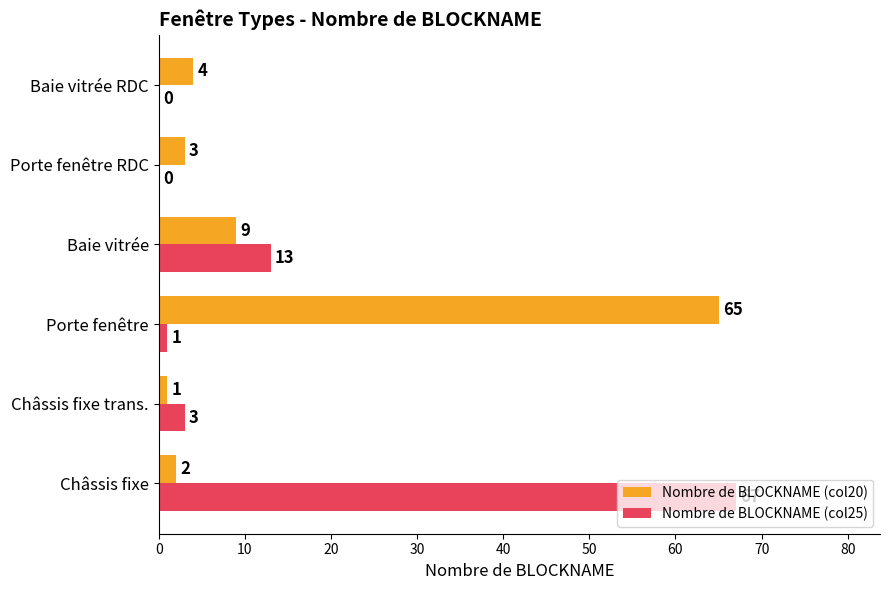

What is the sum of all Nombre de BLOCKNAME (col25) values?

84